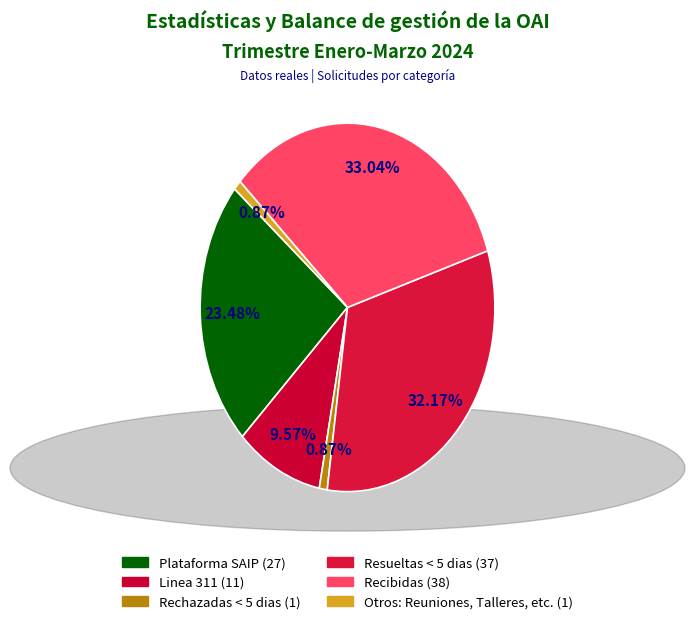

To the nearest percent, what is the difference between the largest and smallest slice percentages?

32%